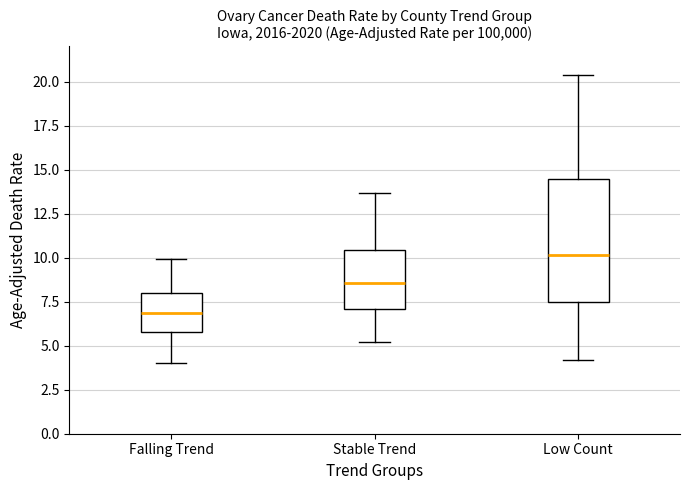

Reading left to right, read every box against the y-axis: the position of its median line, the range the box covers, and the ends of its whiskers. The values are not printed on the chart, so give them approximately, as read against the axis.

Falling Trend: median 7.0, box 6.0 to 8.0, whiskers 4.0 to 10.0
Stable Trend: median 8.5, box 7.0 to 10.5, whiskers 5.0 to 13.5
Low Count: median 10.0, box 7.5 to 14.5, whiskers 4.0 to 20.5